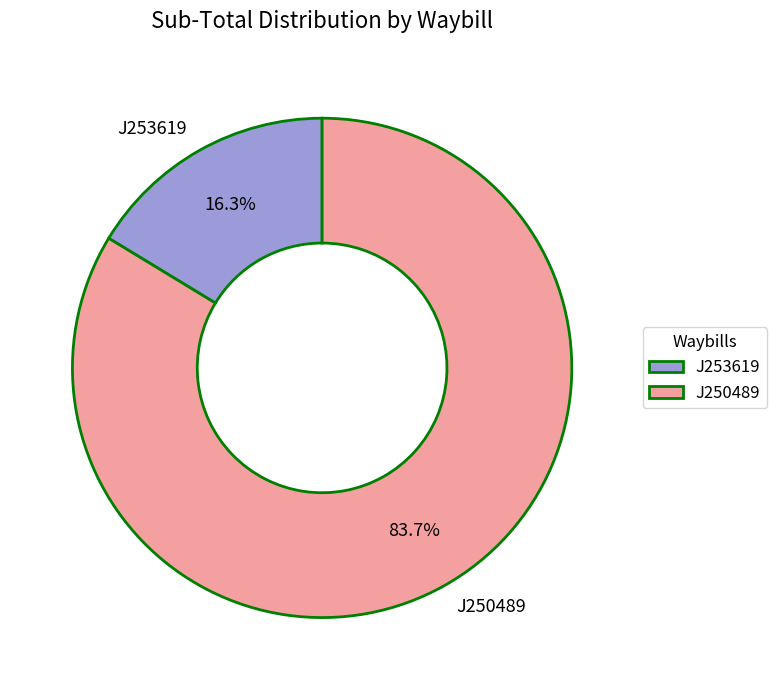

Approximately how many times larger is the value at J250489 compared to J253619?

5.1